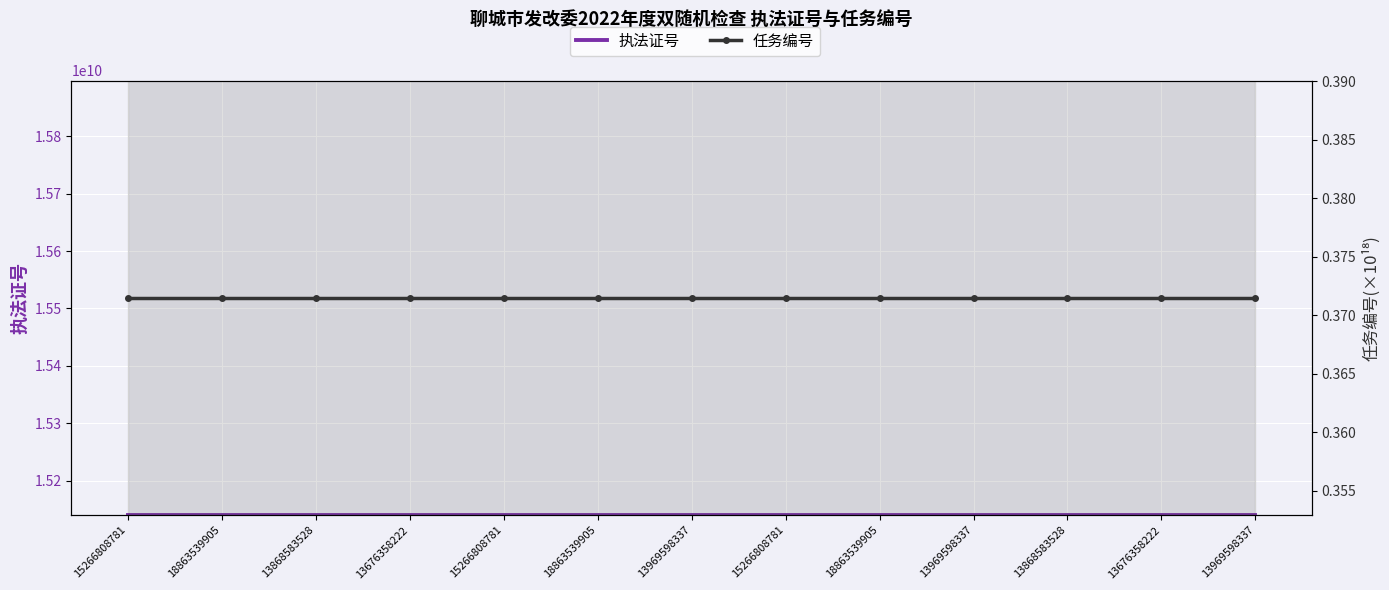

At 13676358222, list the series in order from largest to smallest.

执法证号, 任务编号